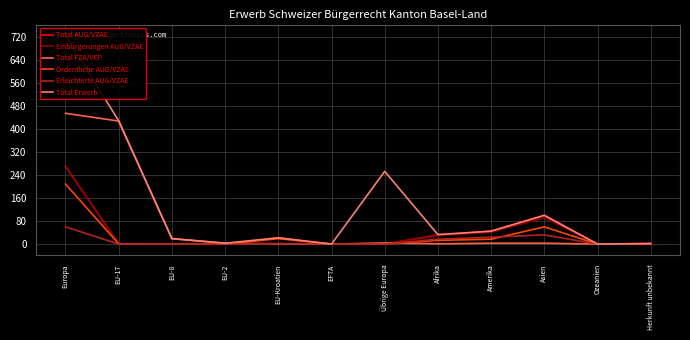

Which category has the lowest value in the Einbürgerungen AUG/VZAE series?

EU-8